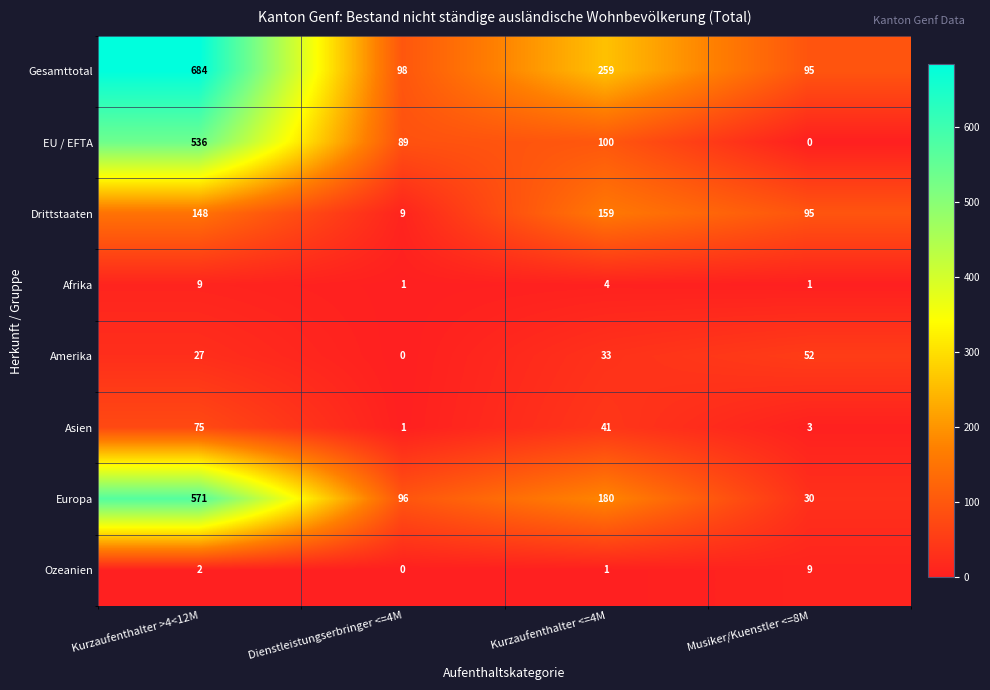

How many distinct data groups are displayed?

8